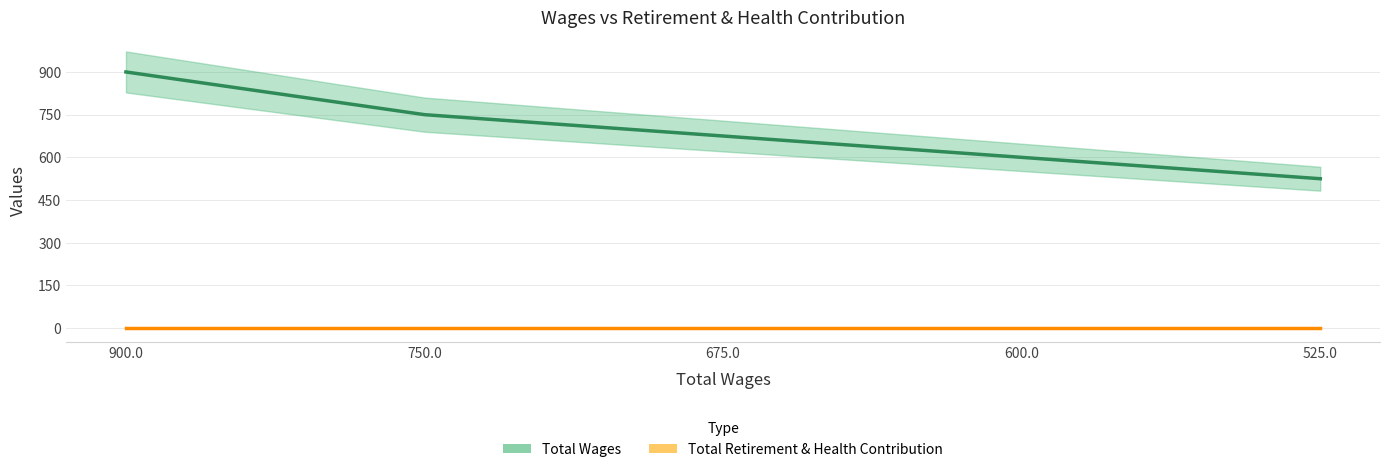

The value of Total Wages at 600.0 is 900. True or false?

False